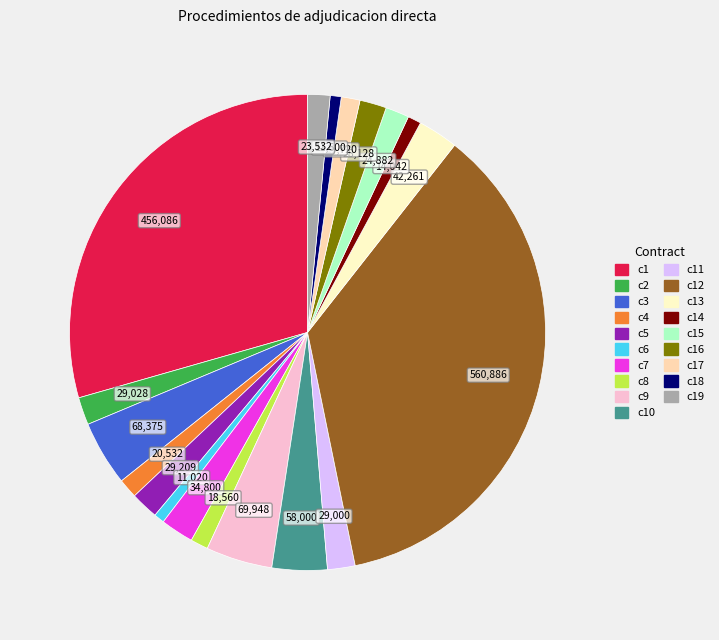

Does any single category account for the majority?

No